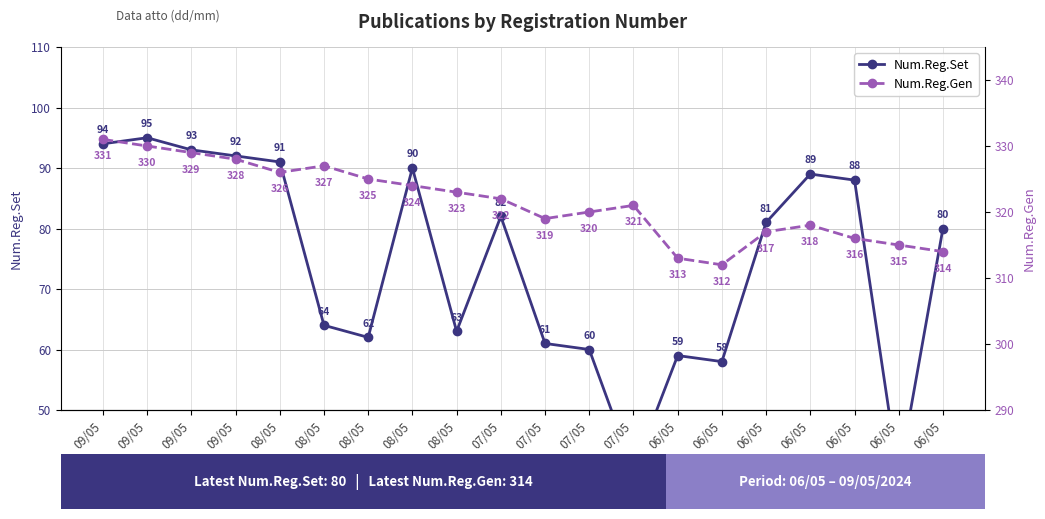

Is the value of Num.Reg.Set at 08/05 greater than the value of Num.Reg.Gen at 08/05?

No